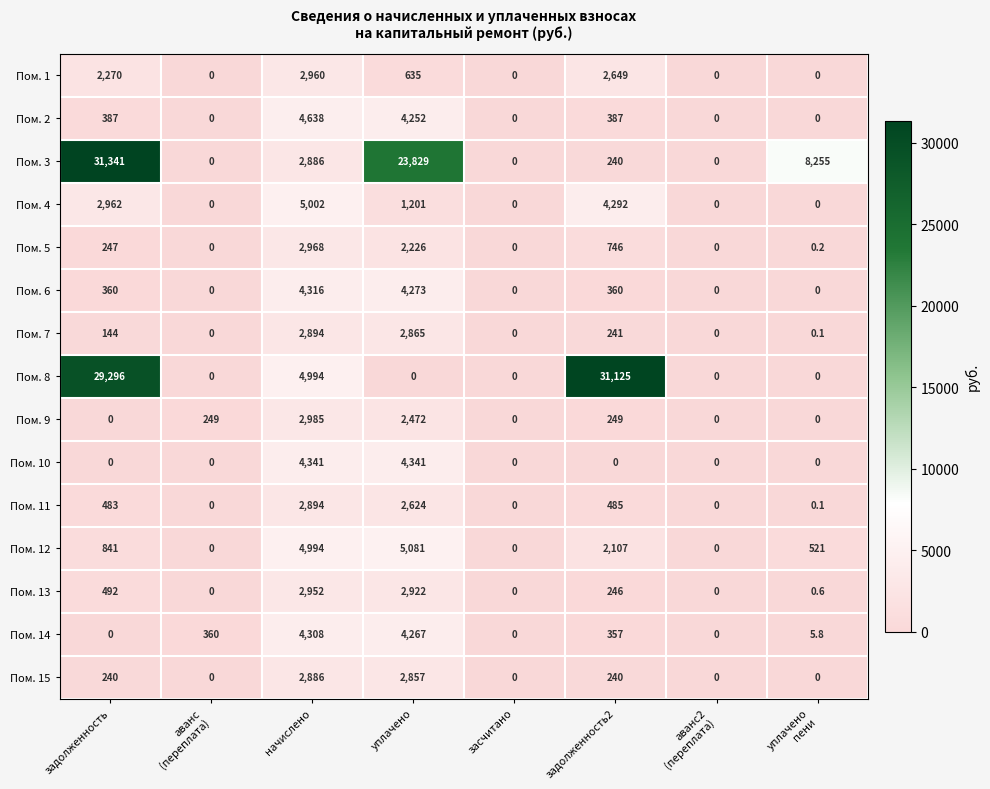

What is the sum of the Пом. 11 values at засчитано and уплачено?

2624.0